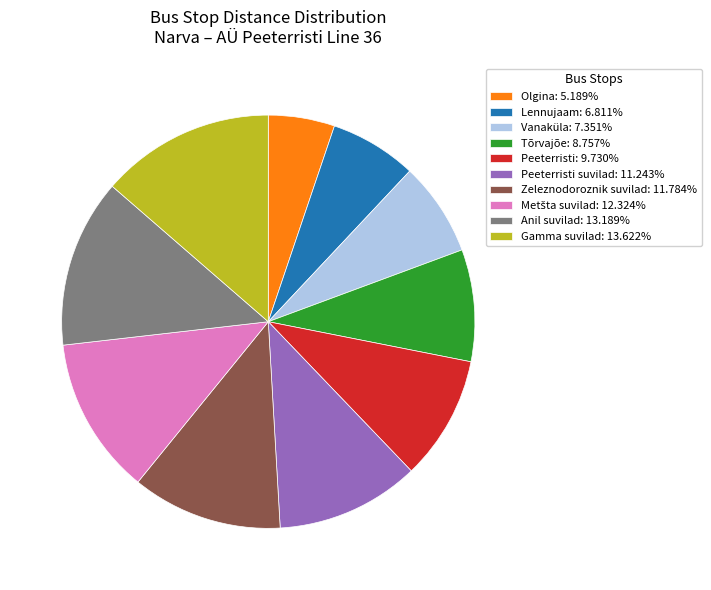

Count the number of slices in the pie.

10